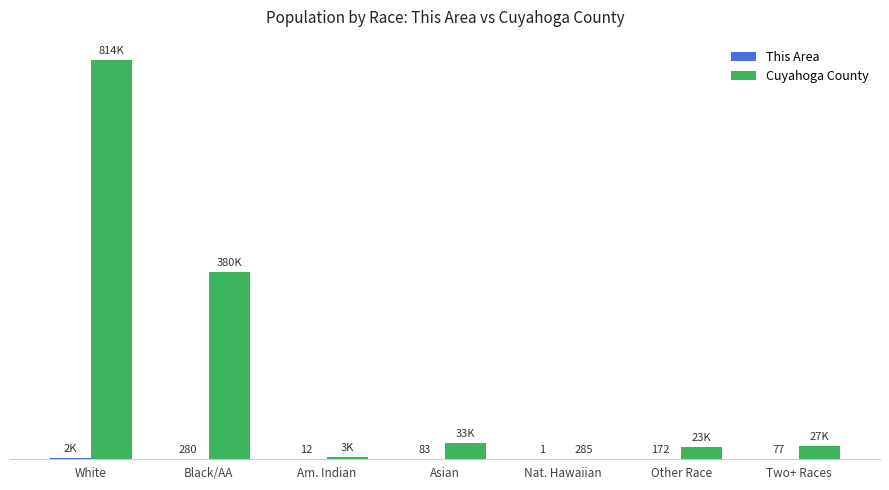

Which series has the widest spread of values?

Cuyahoga County